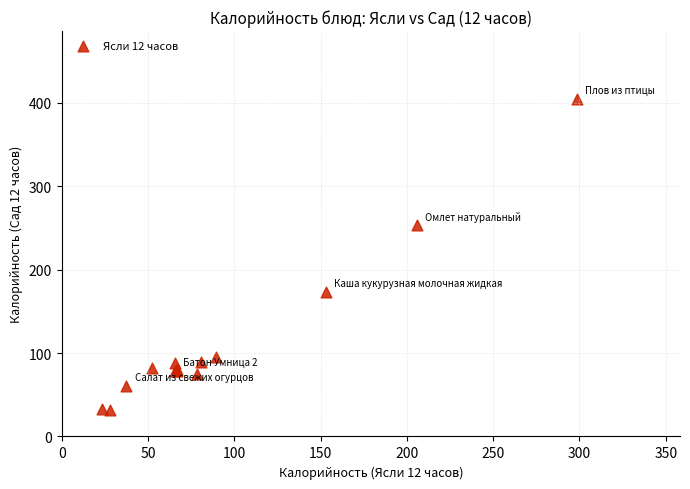

What Y value in the scatter plot is closest to 218?

253.0